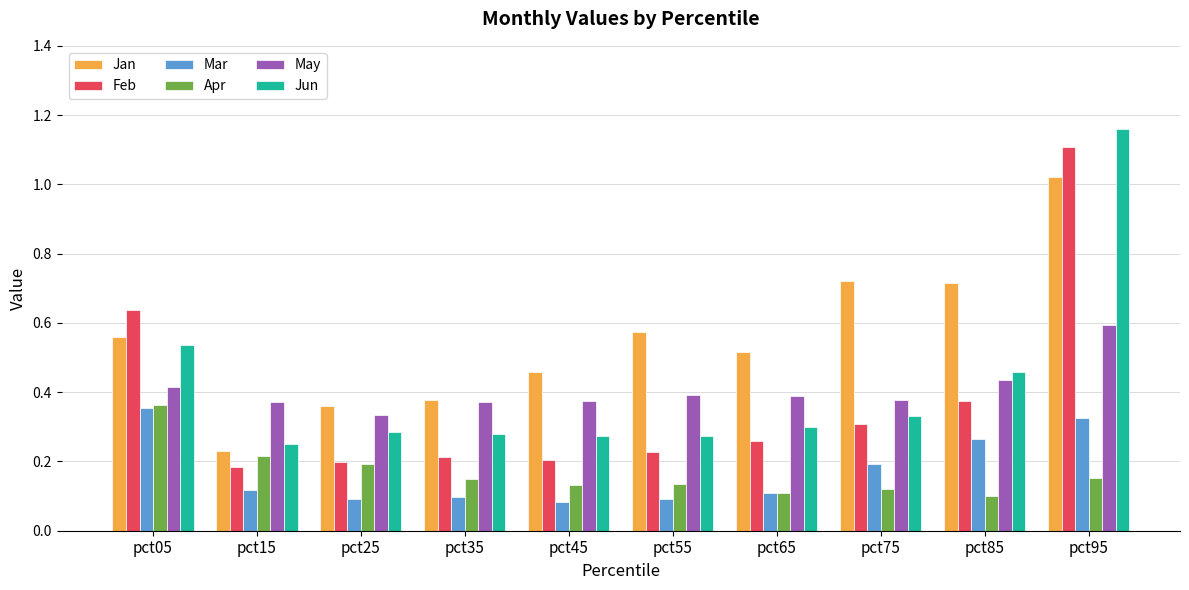

True or false: Feb has a value of 0.6 at pct05.

True